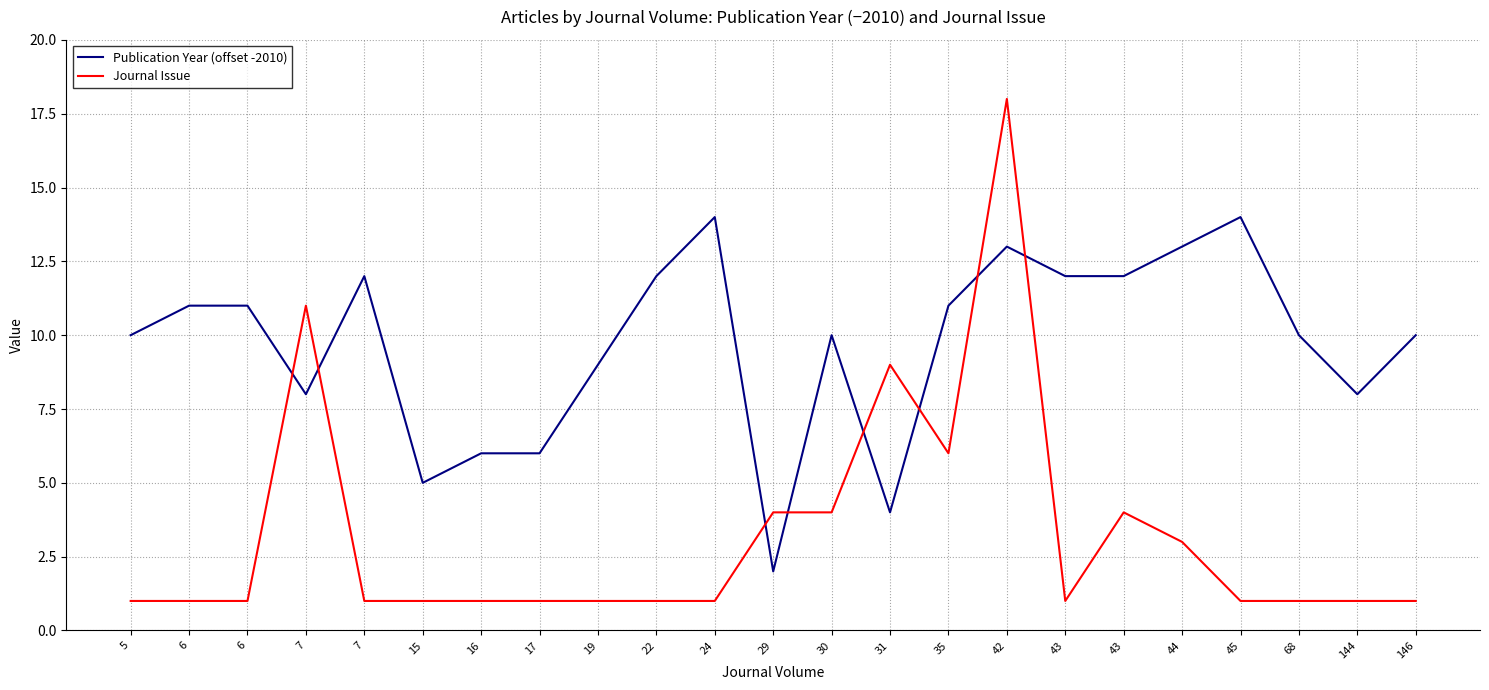

What are all the series names shown in the legend?

Publication Year (offset -2010), Journal Issue